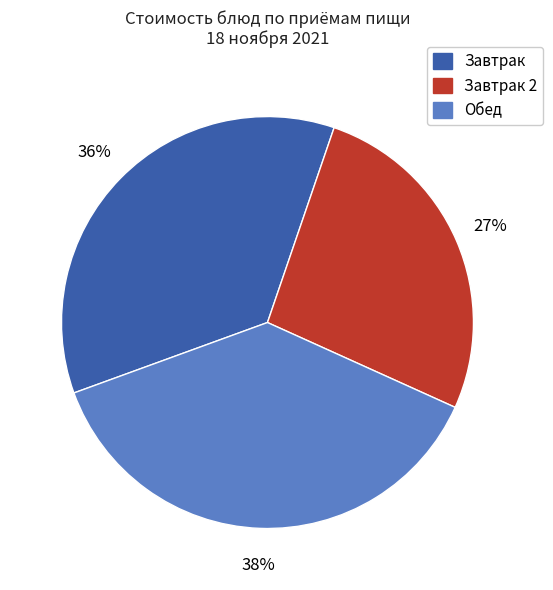

Does Обед represent more than half of the total?

No